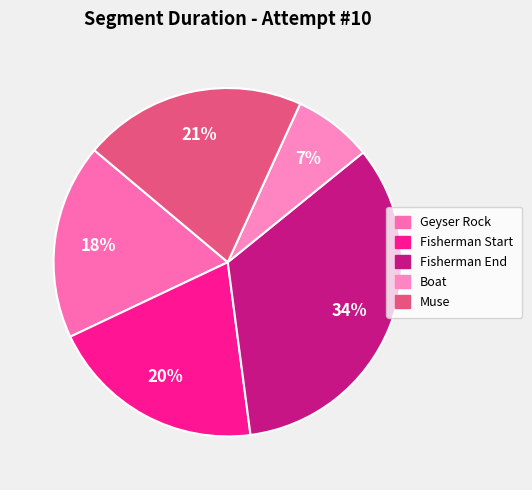

Is the sum of Fisherman End and Boat greater than half?

No